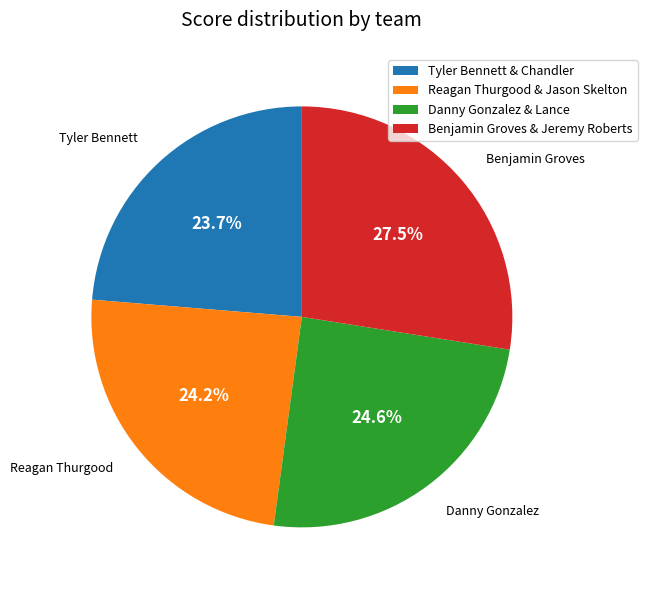

What is the largest slice in the pie chart?

Benjamin Groves & Jeremy Roberts